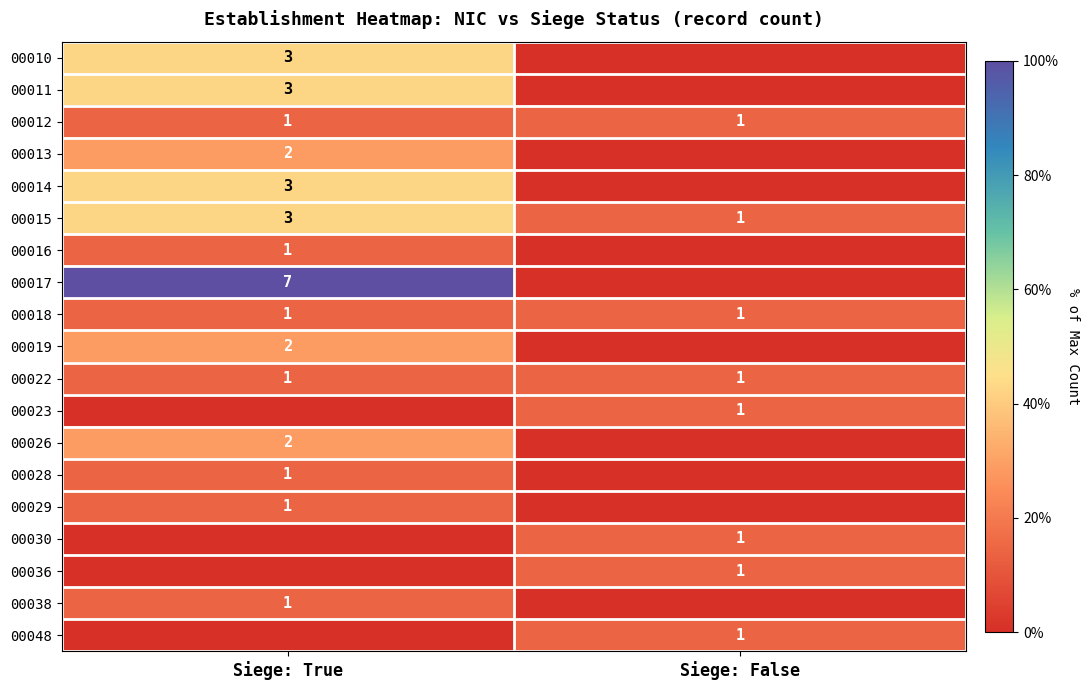

Is it true that 00028 equals 0 at Siege: True?

False